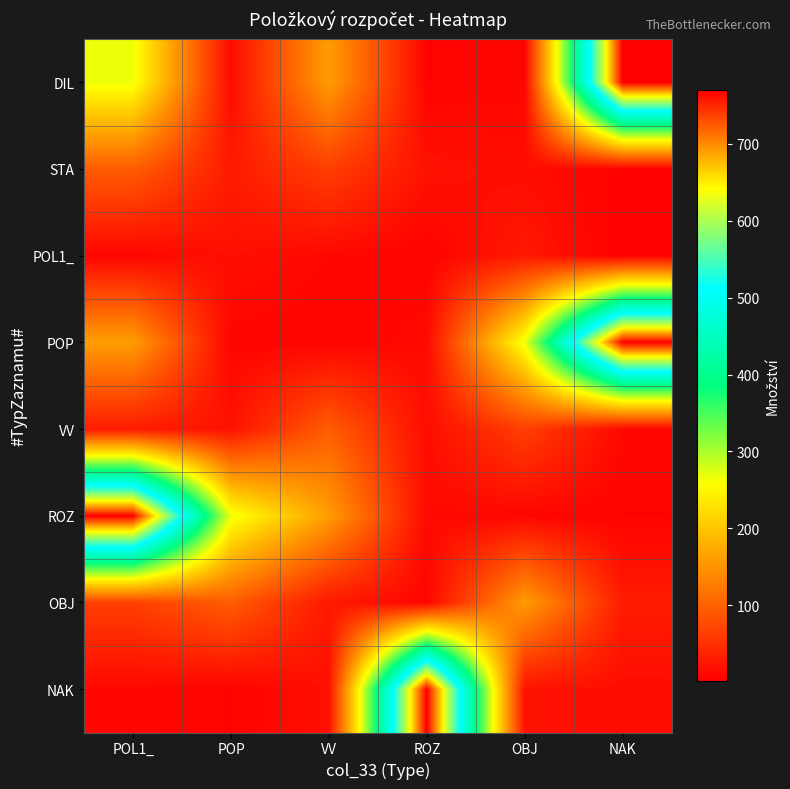

What is the difference between the highest and lowest values at POL1_?

762.4